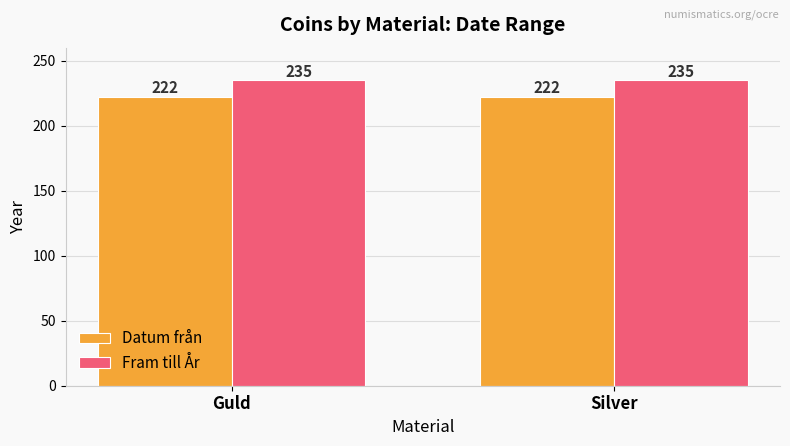

Rank the series by their maximum value, from highest to lowest.

Fram till År, Datum från